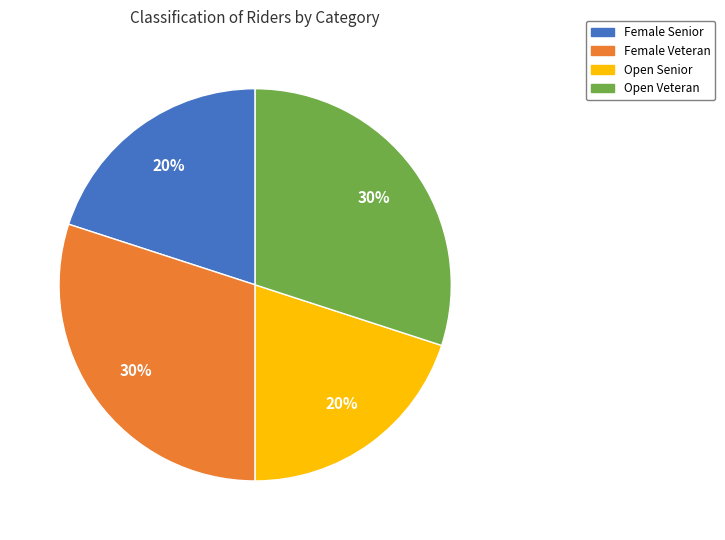

To the nearest percent, what percentage of the pie is Female Veteran?

30%